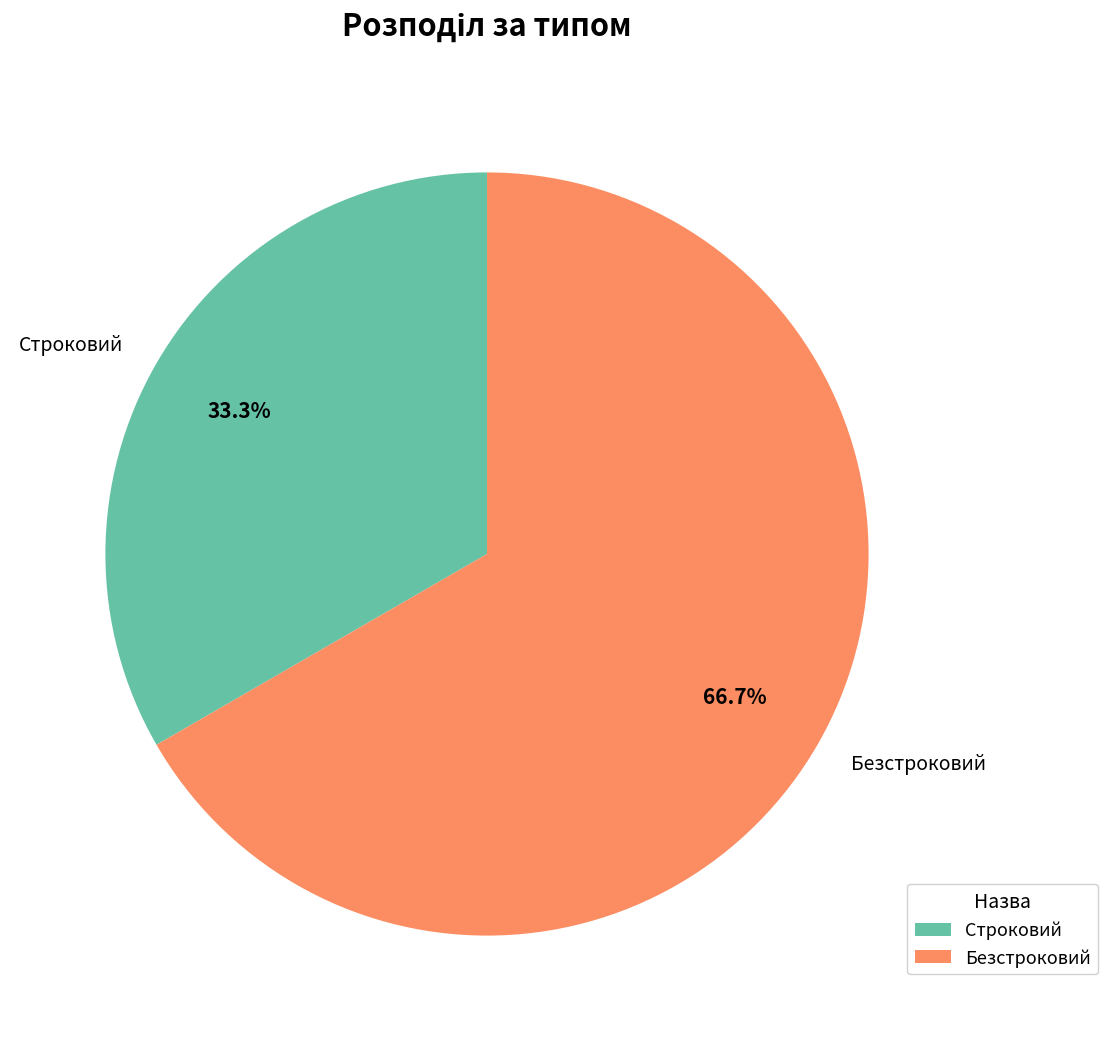

What is the largest slice in the pie chart?

Безстроковий